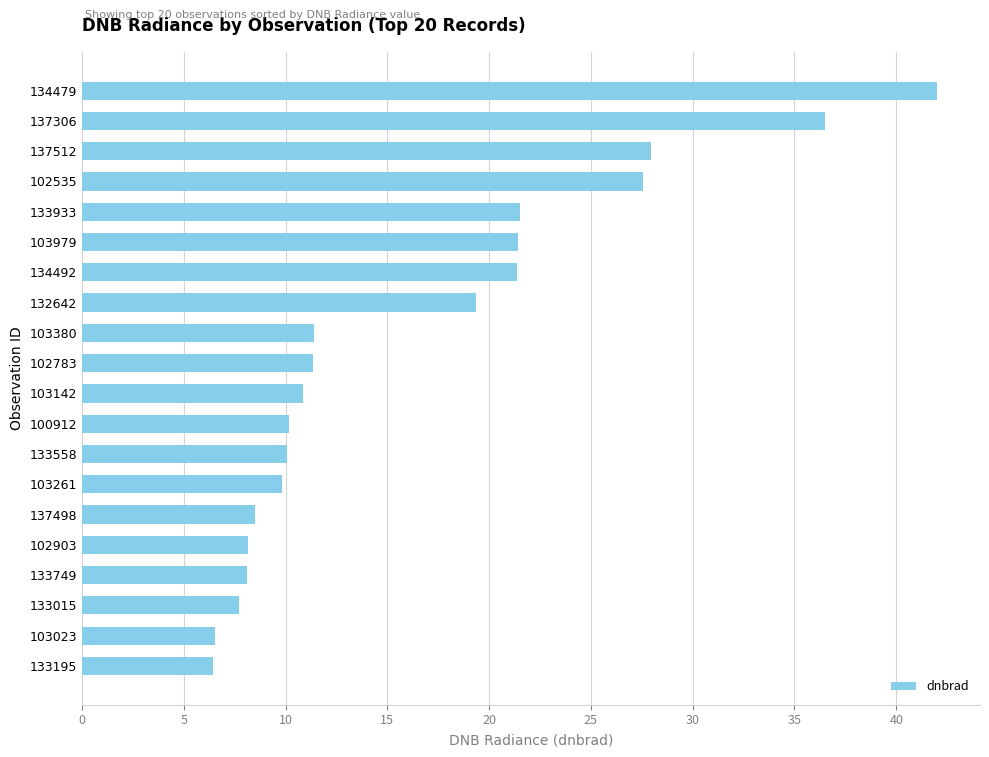

Count the number of categories in the chart.

20